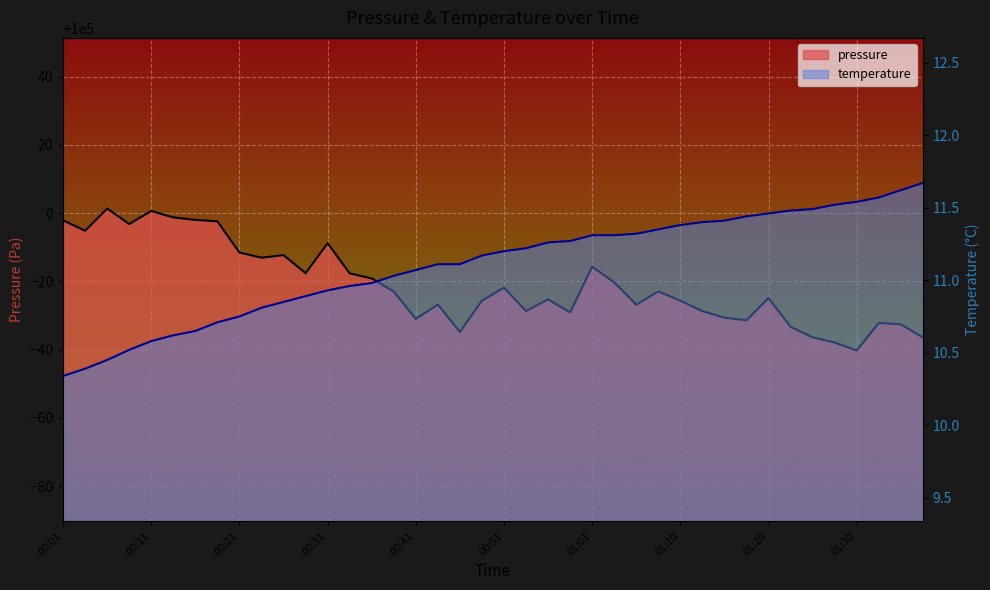

What is the sum of all pressure values?

3999162.8